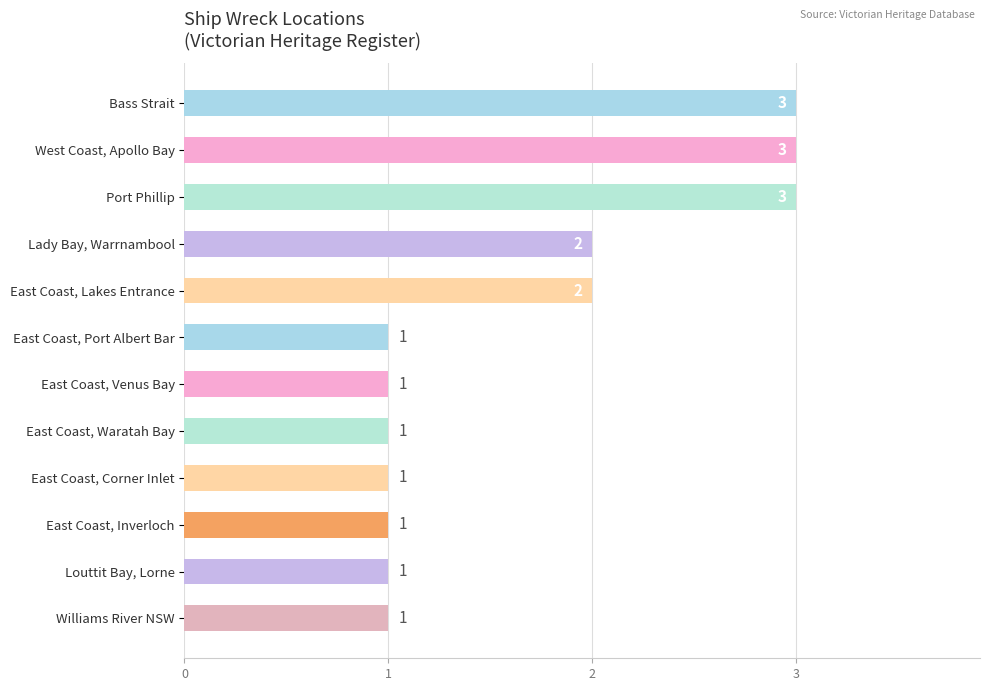

What is the label of the 12th bar from the bottom?

Bass Strait